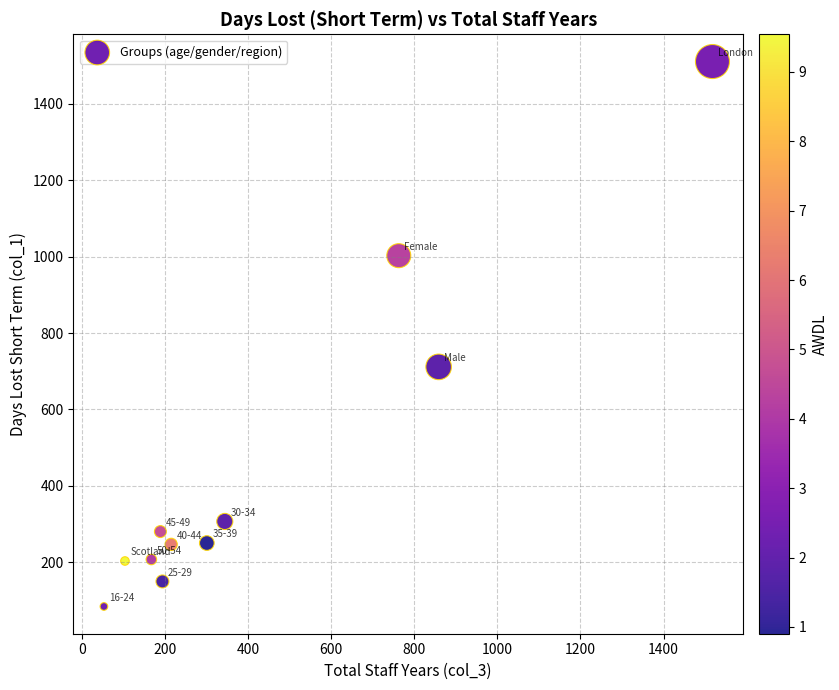

What Y value in the scatter plot is closest to 797?

711.5